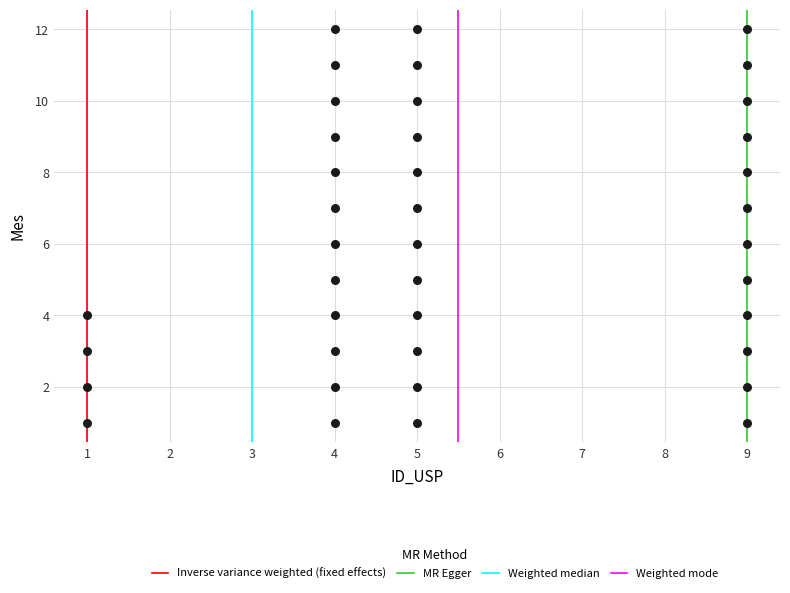

What is the range of Y values (max minus min)?

11